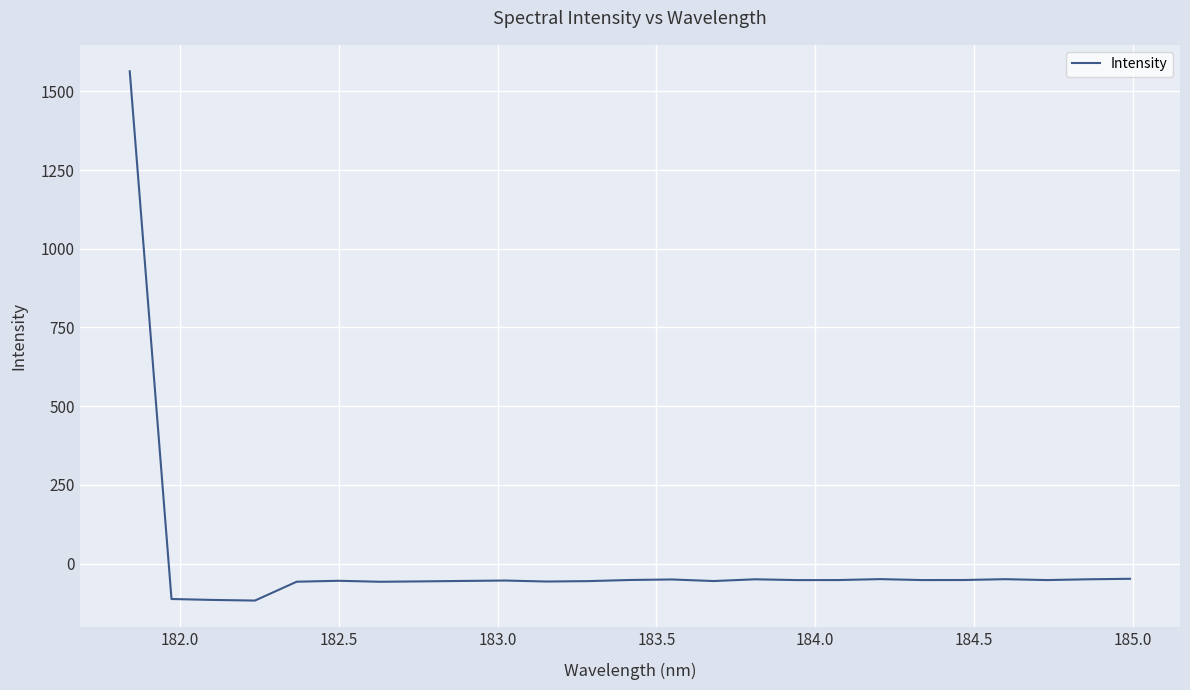

What is the maximum value shown in the chart?

1563.5